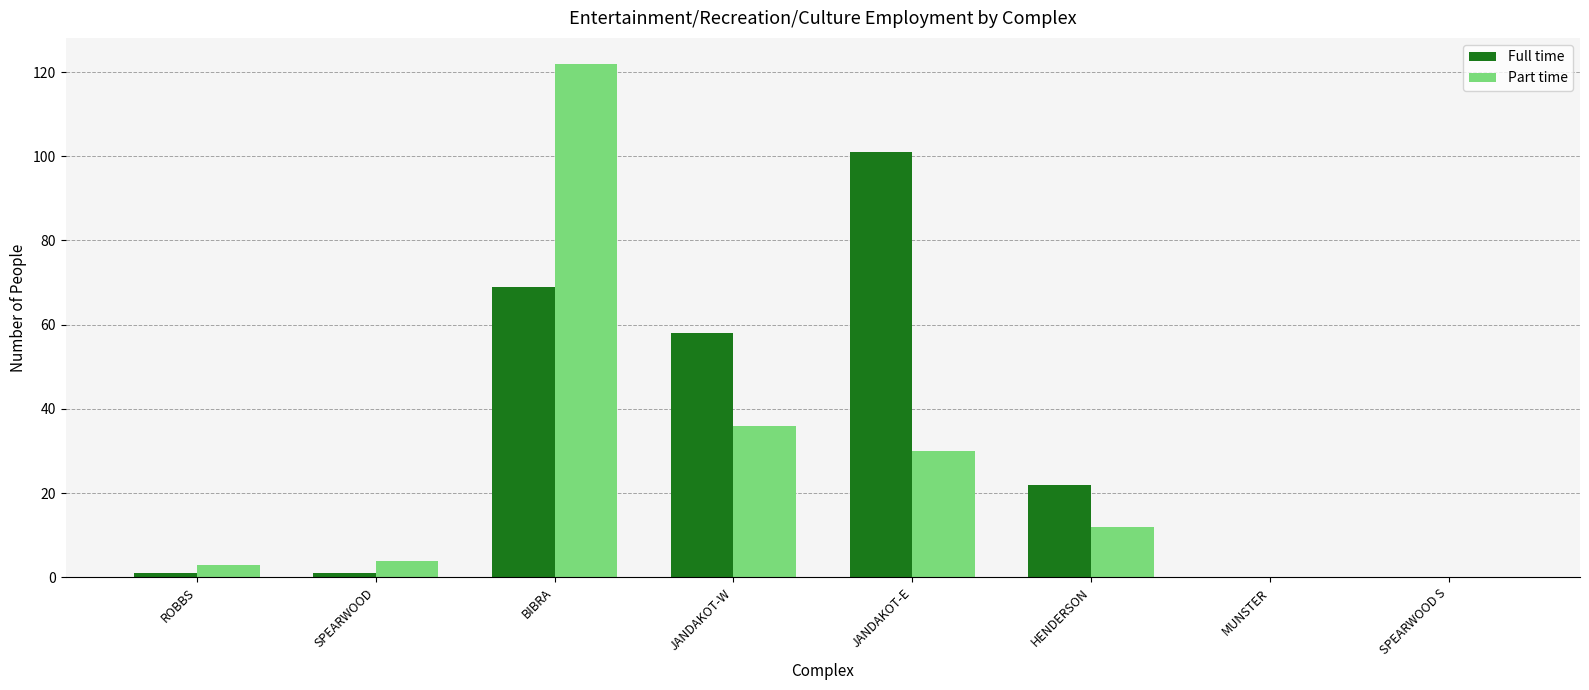

Which series has the largest total across all categories?

Full time